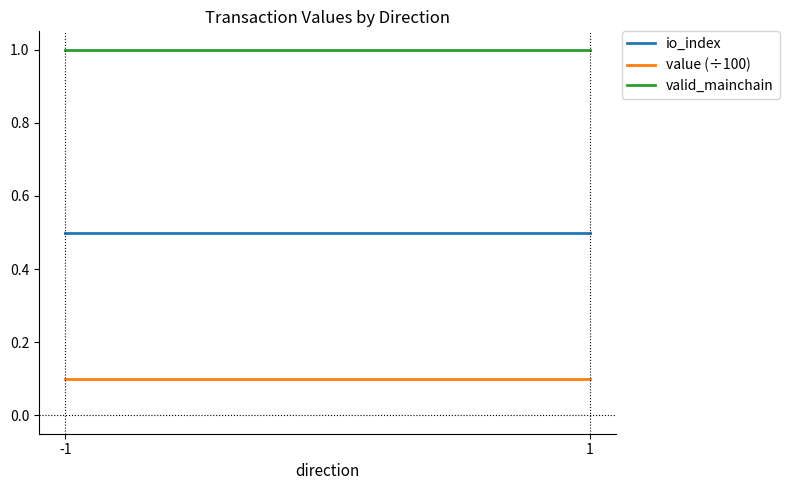

Which series has the largest total across all categories?

valid_mainchain